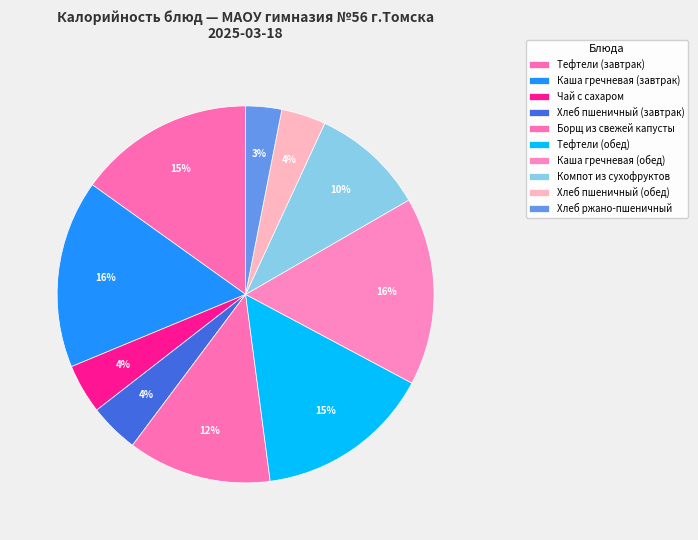

The Хлеб ржано-пшеничный slice represents 16% of the pie. True or false?

False